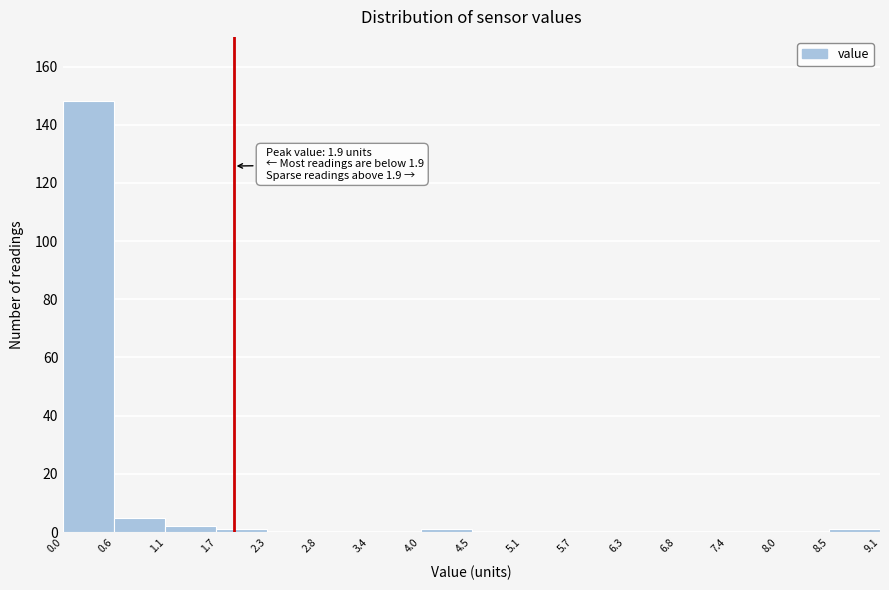

Which range on the x-axis has the tallest bar?

0.0 to 0.6